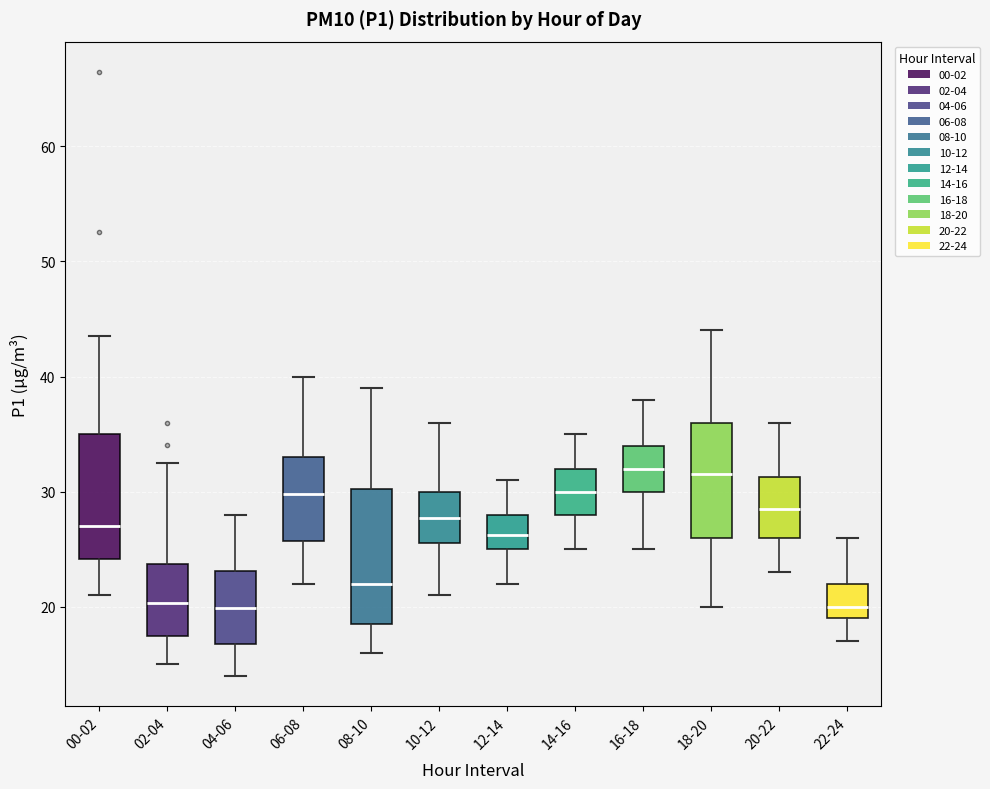

Where does the median line of the box for 08-10 sit on the y-axis? The values are not printed on the chart, so give them approximately, as read against the axis.

22